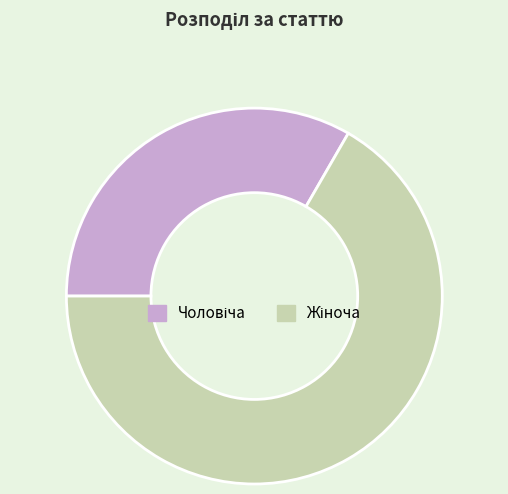

To the nearest percent, what is the combined percentage of Жіноча and Чоловіча?

100%